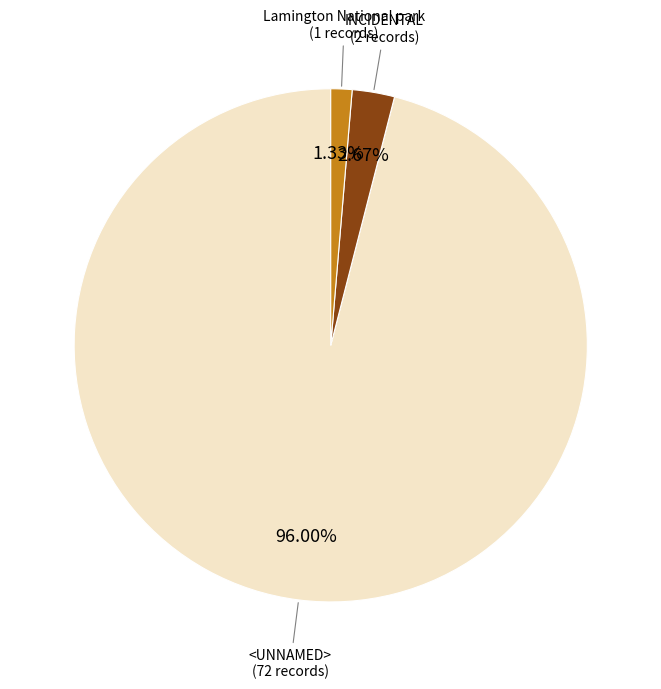

Is there a majority slice in this chart?

Yes